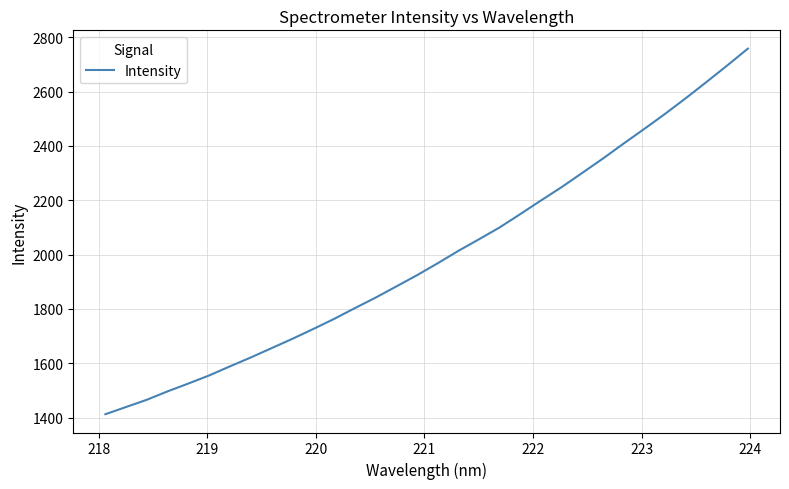

What is the greatest value displayed?

2758.6